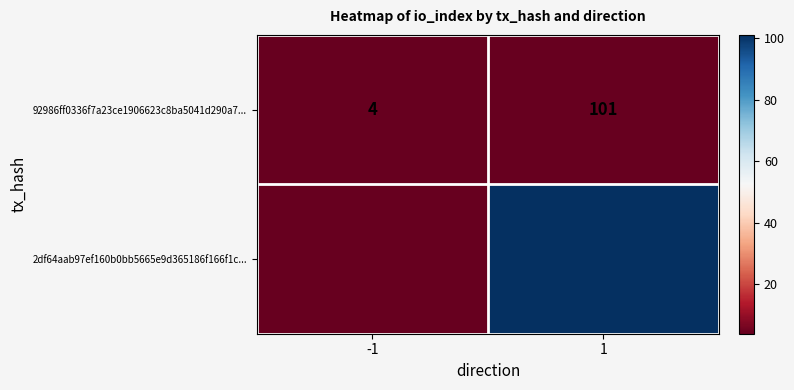

At which category is the sum across all series the highest?

1